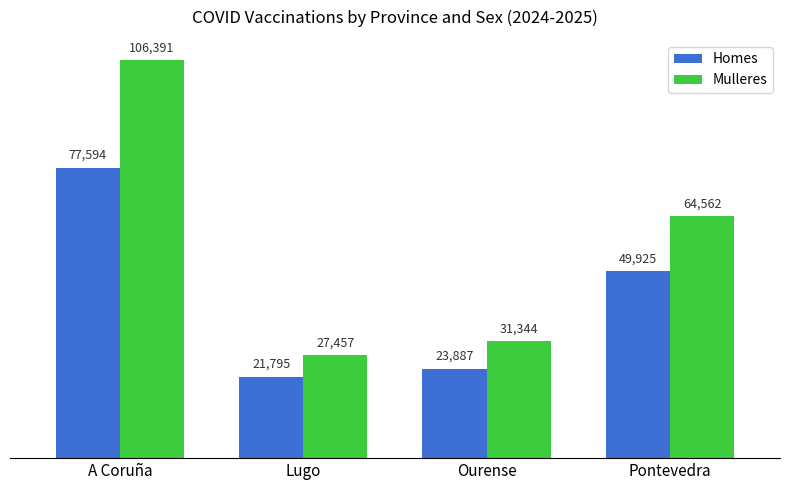

What is the lowest value of the Homes series?

21795